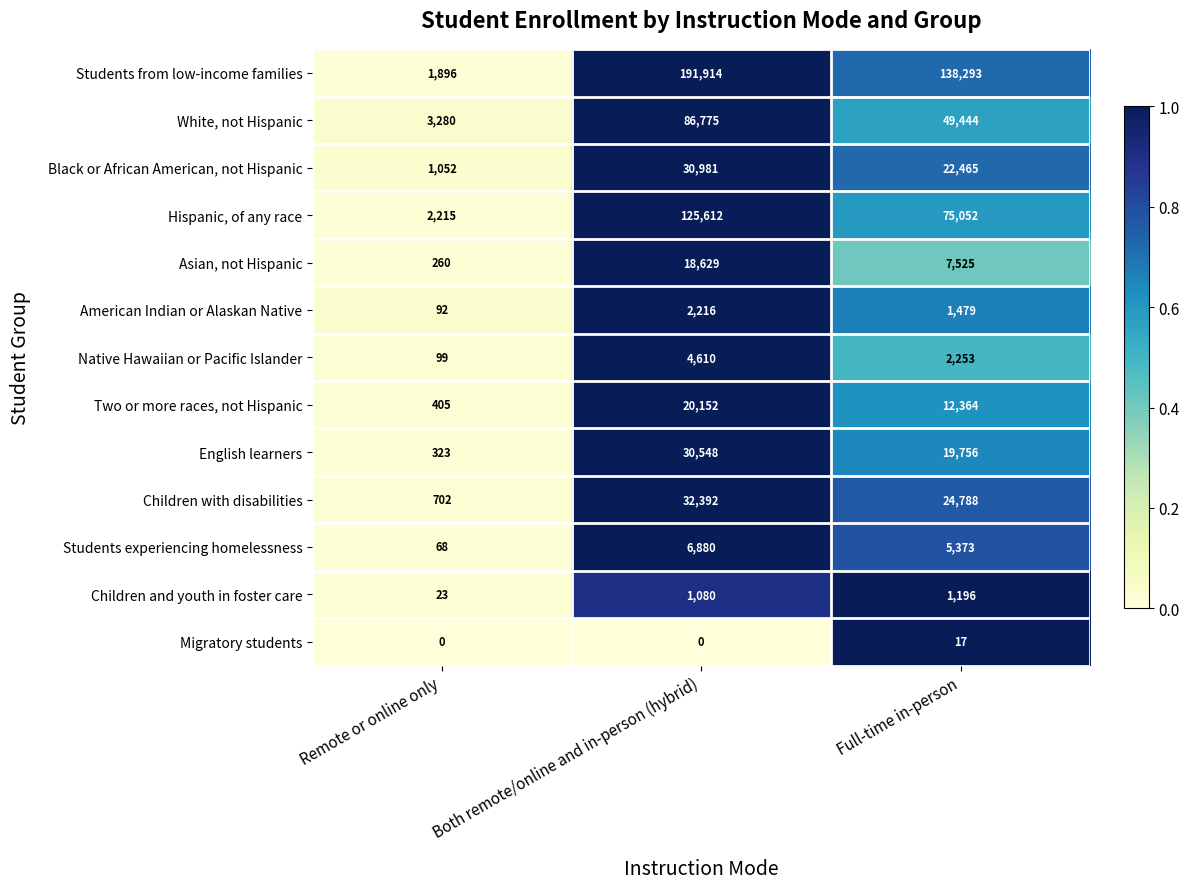

Rank the series by their maximum value, from highest to lowest.

Students from low-income families, Hispanic, of any race, White, not Hispanic, Children with disabilities, Black or African American, not Hispanic, English learners, Two or more races, not Hispanic, Asian, not Hispanic, Students experiencing homelessness, Native Hawaiian or Pacific Islander, American Indian or Alaskan Native, Children and youth in foster care, Migratory students